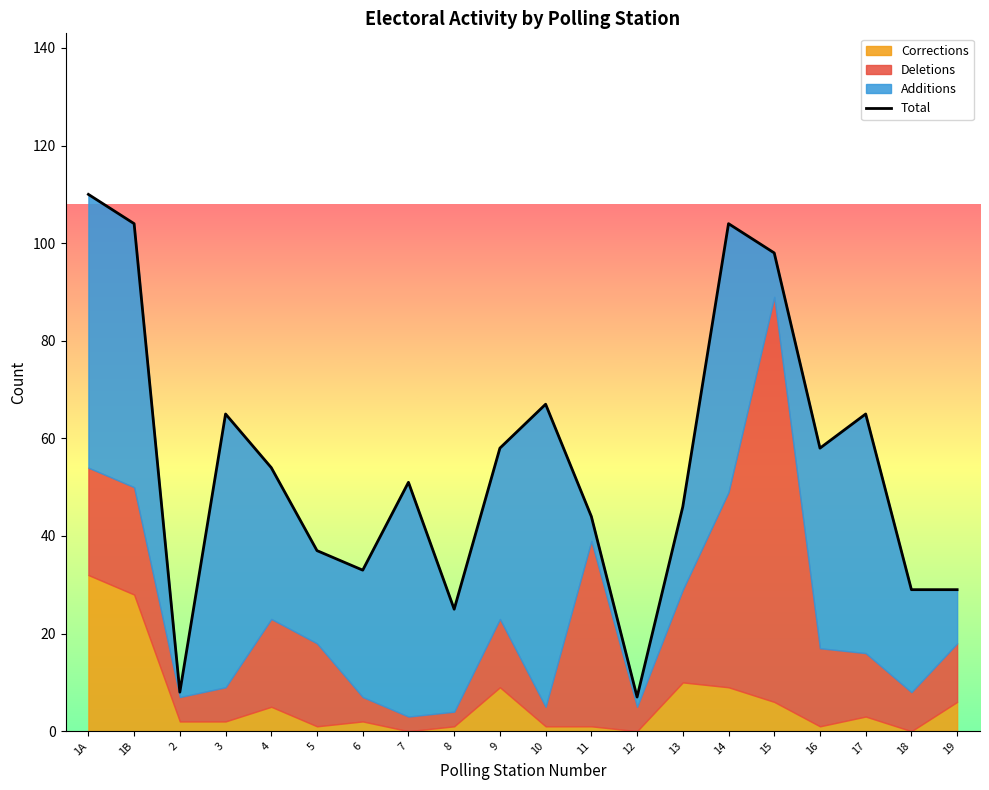

How many categories are shown in the chart?

20